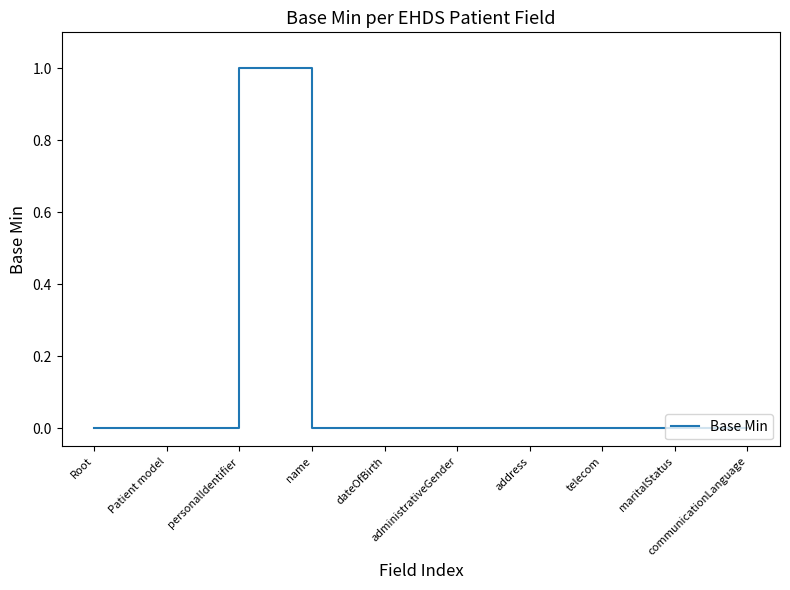

What position from the right is telecom?

3